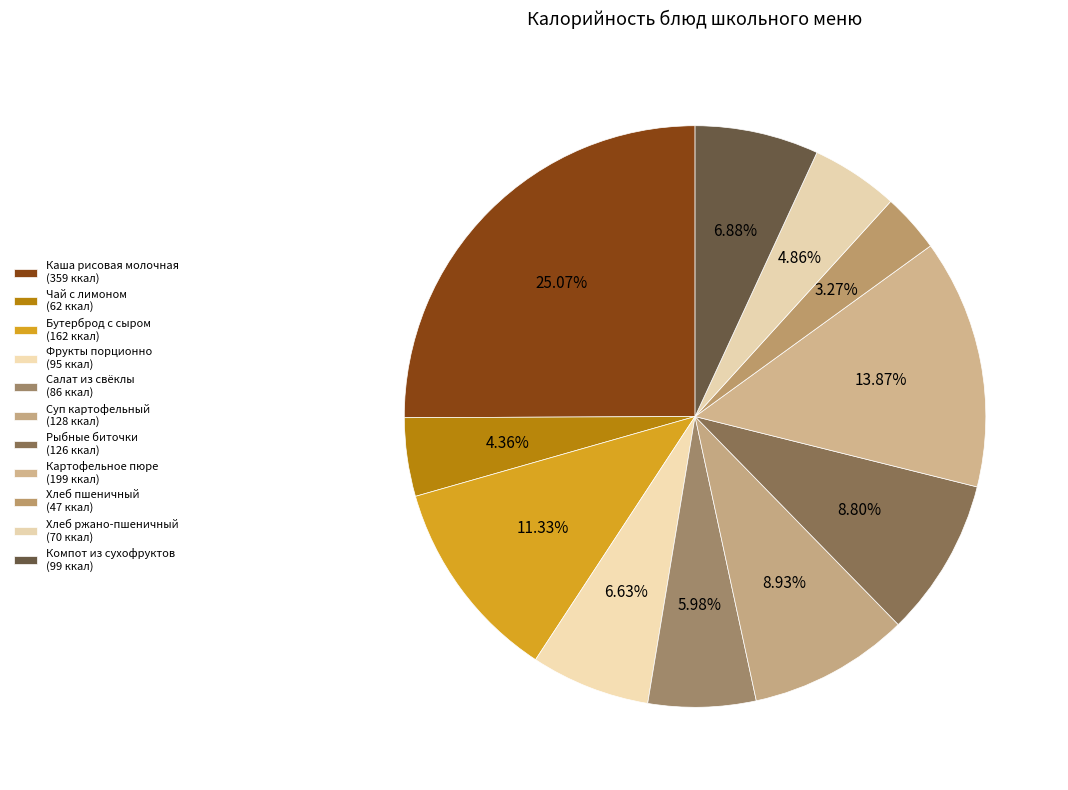

To the nearest percent, what percentage of the pie is Рыбные биточки?

9%